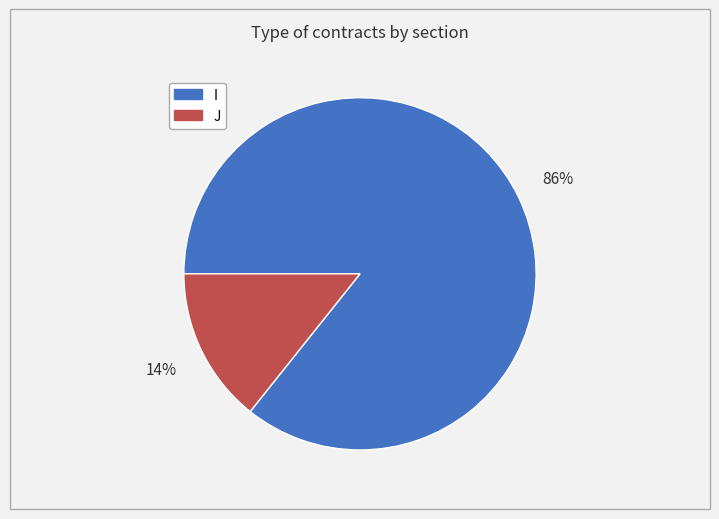

To the nearest percent, what portion does J represent?

14%